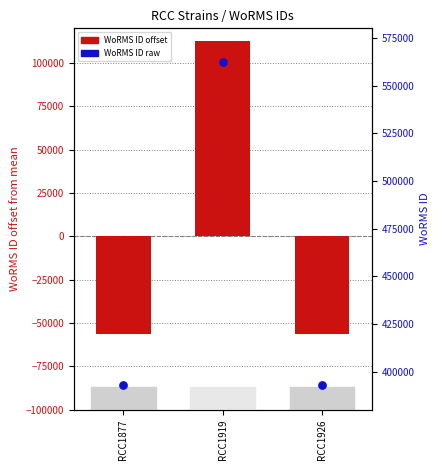

At which category is the sum across all series the highest?

RCC1919